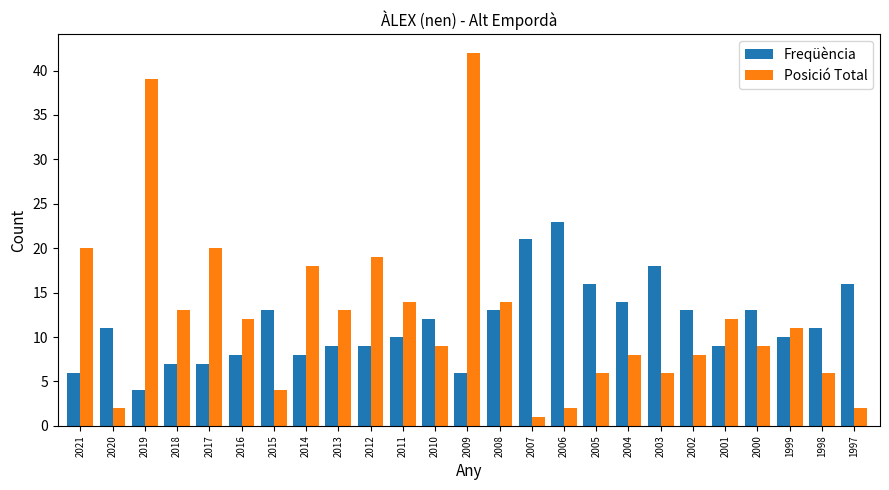

How many groups of bars are there?

25